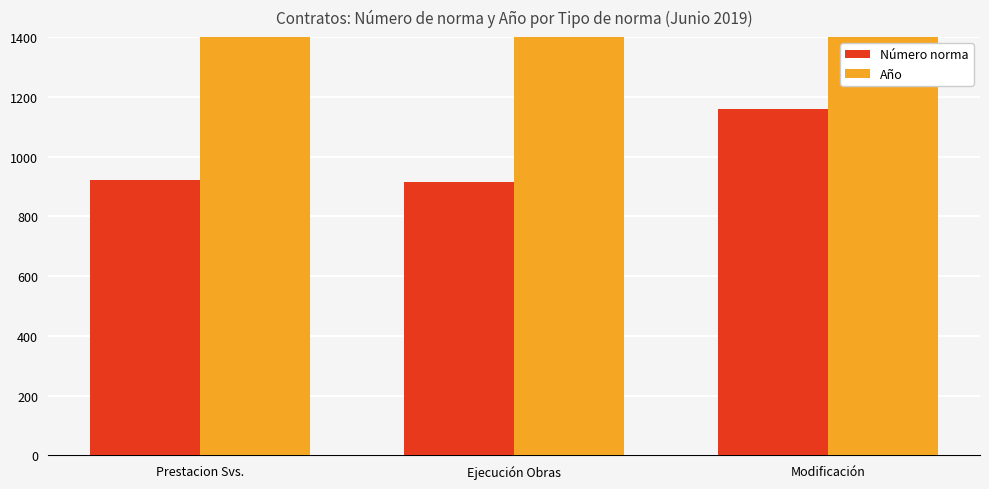

Rank the series by their average value, from lowest to highest.

Número norma, Año